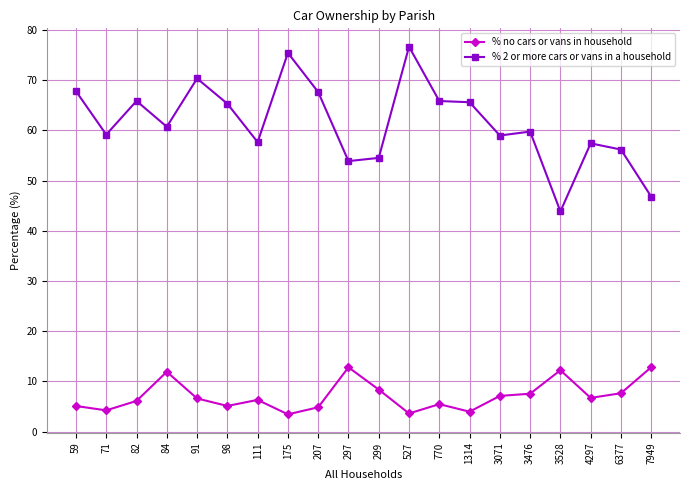

True or false: % 2 or more cars or vans in a household has a value of 28.8 at 1314.

False